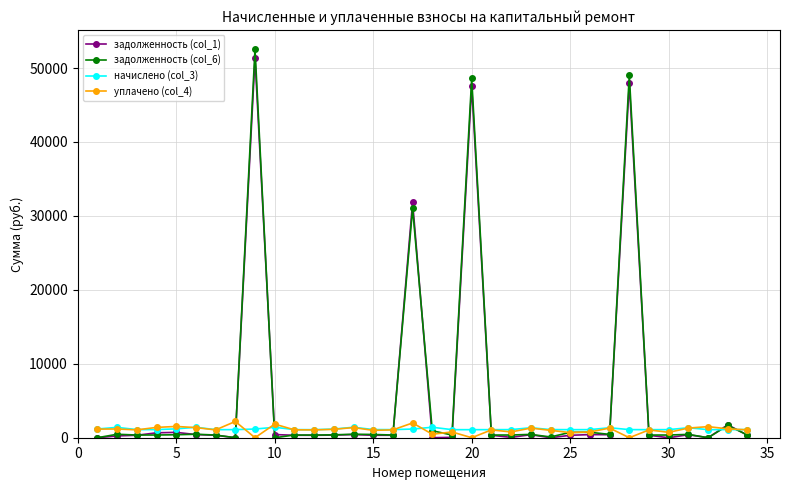

True or false: начислено (col_3) has more than 1 points higher than both neighbors.

True